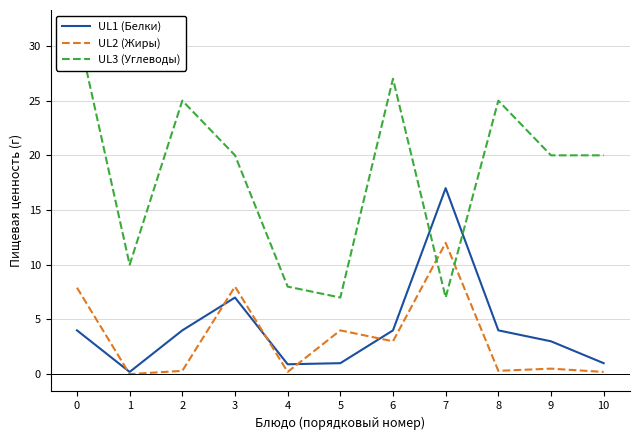

How many times do UL1 (Белки) and UL2 (Жиры) cross each other?

5